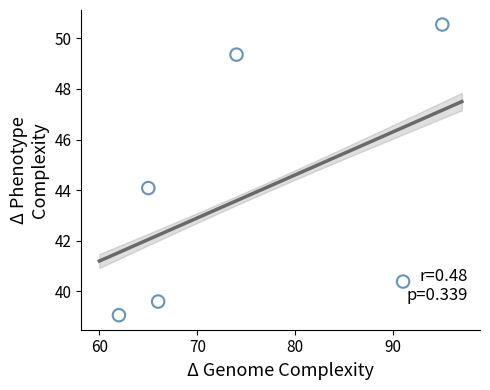

What is the average X value?

75.5